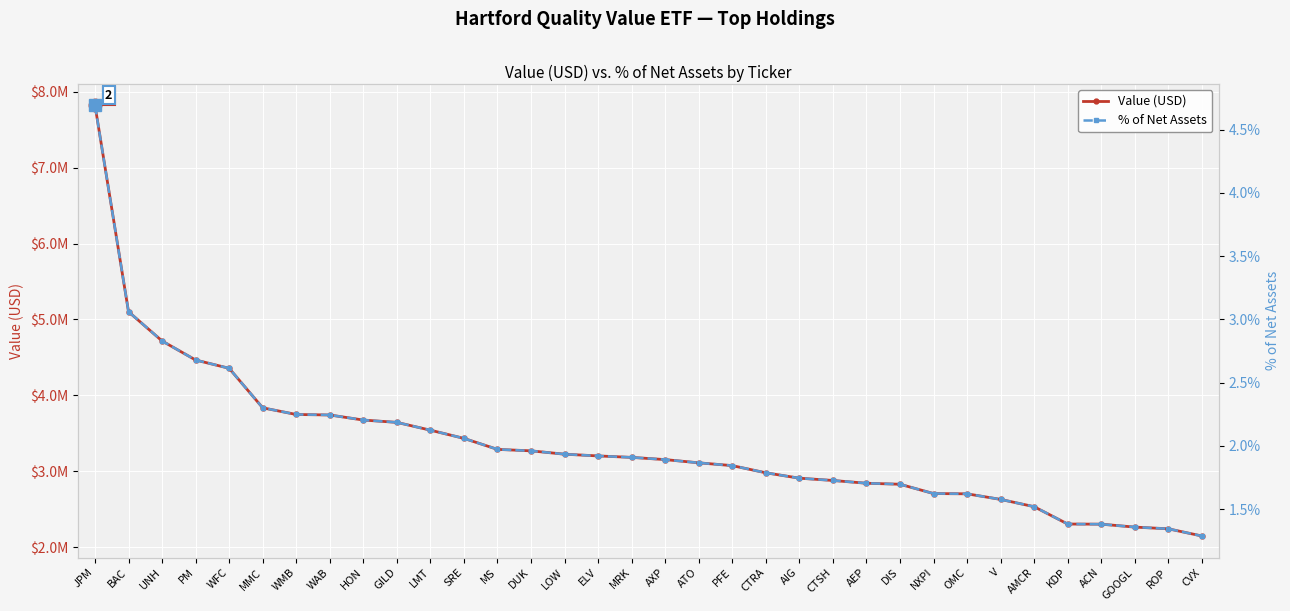

The Value (USD) series shows 3182046.4 at MRK. True or false?

True